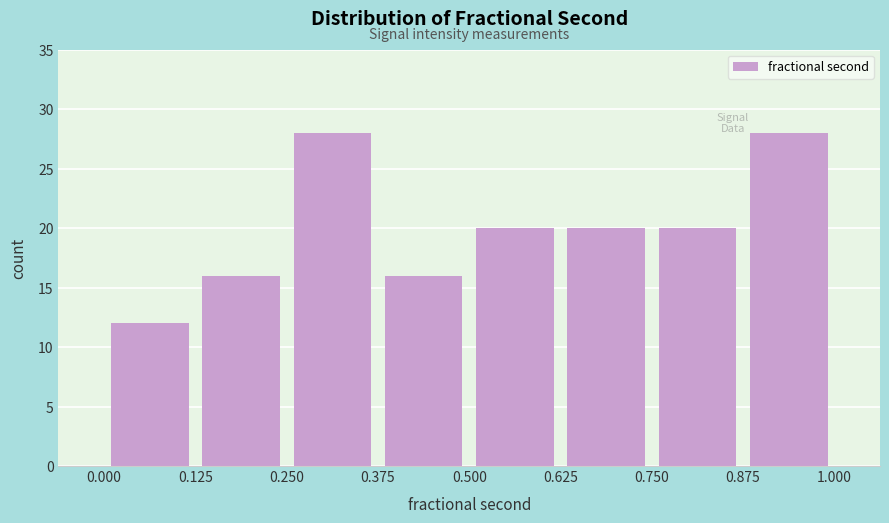

Reading left to right, transcribe this chart: for each bar, give the range it covers on the x-axis and its height. The values are not printed on the chart, so give them approximately, as read against the axis.

0.000 to 0.125: 12
0.125 to 0.250: 16
0.250 to 0.375: 28
0.375 to 0.500: 16
0.500 to 0.625: 20
0.625 to 0.750: 20
0.750 to 0.875: 20
0.875 to 1.000: 28